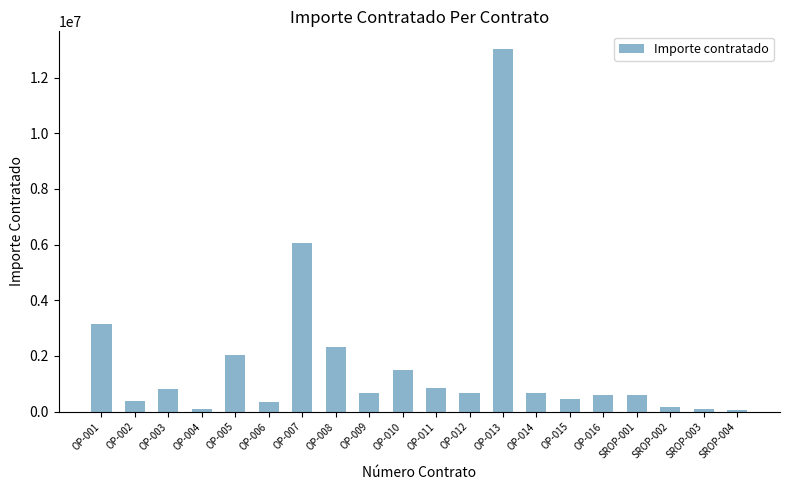

Approximately how many times larger is the value at OP-004 compared to OP-016?

0.1